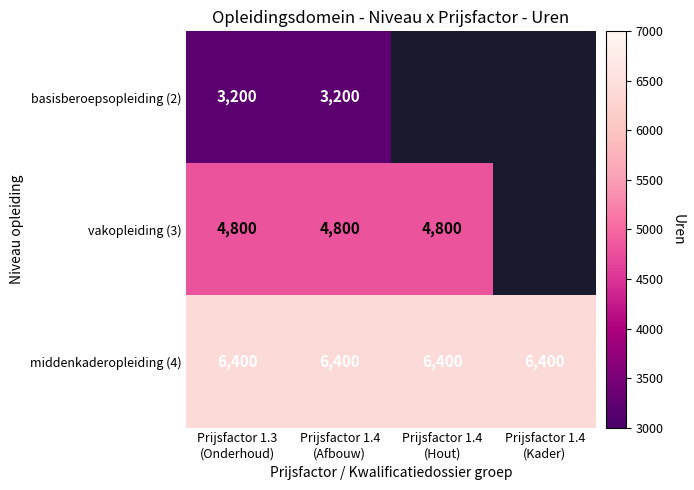

What is the sum of all middenkaderopleiding (4) values?

25600